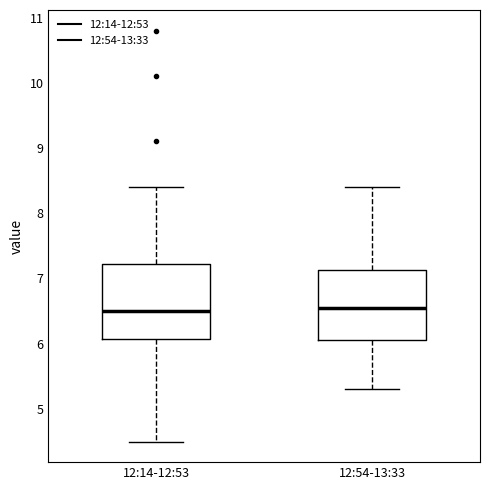

Reading left to right, transcribe this box plot: for each box, give where its median line is, the range the box spans, and where its two whiskers end, as read against the y-axis. The values are not printed on the chart, so give them approximately, as read against the axis.

12:14-12:53: median 6.5, box 6.1 to 7.2, whiskers 4.5 to 8.4
12:54-13:33: median 6.6, box 6.1 to 7.1, whiskers 5.3 to 8.4